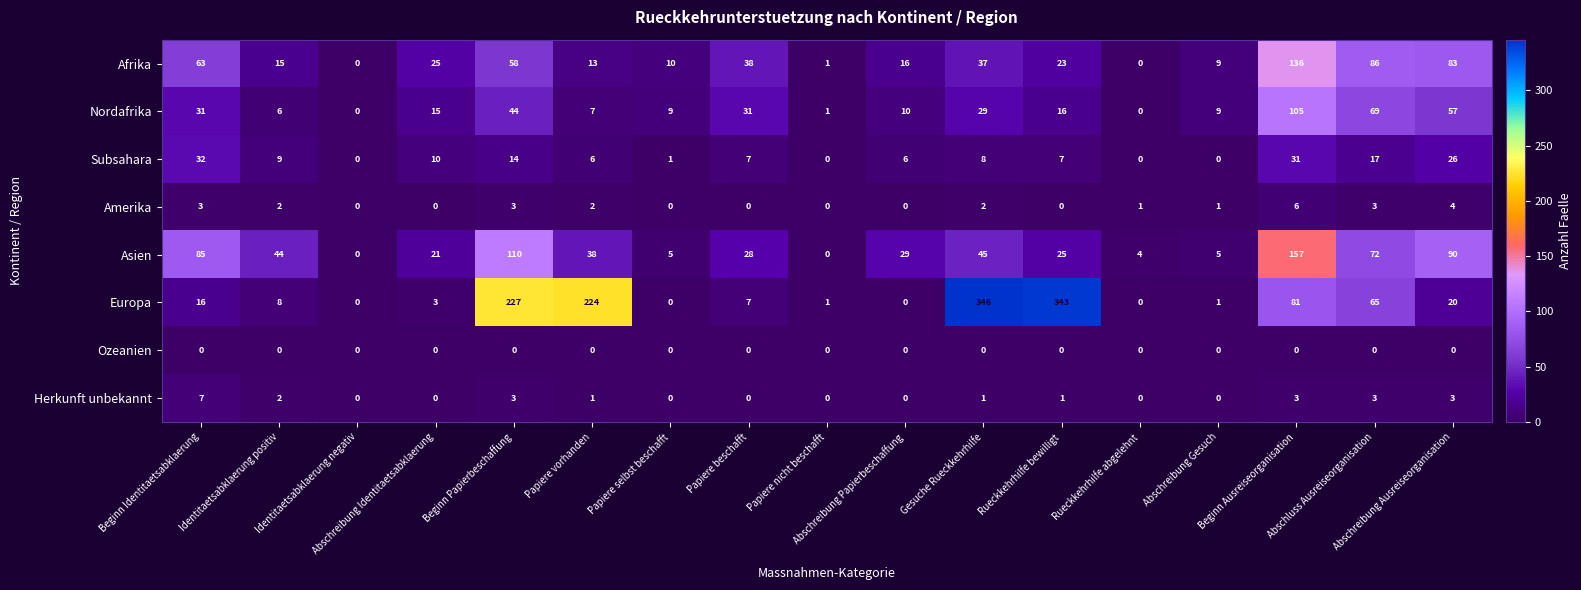

Count the Herkunft unbekannt values in the range 0 to 3.

16